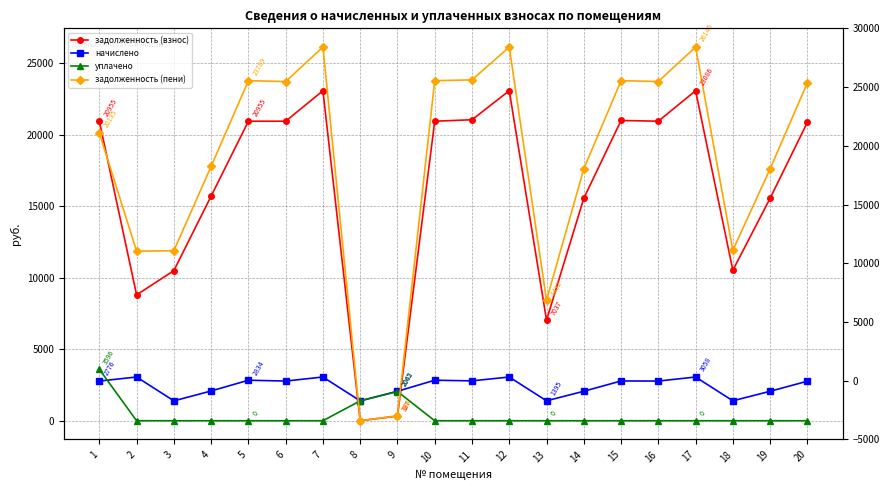

What is the total value across all series at 13?

16864.2